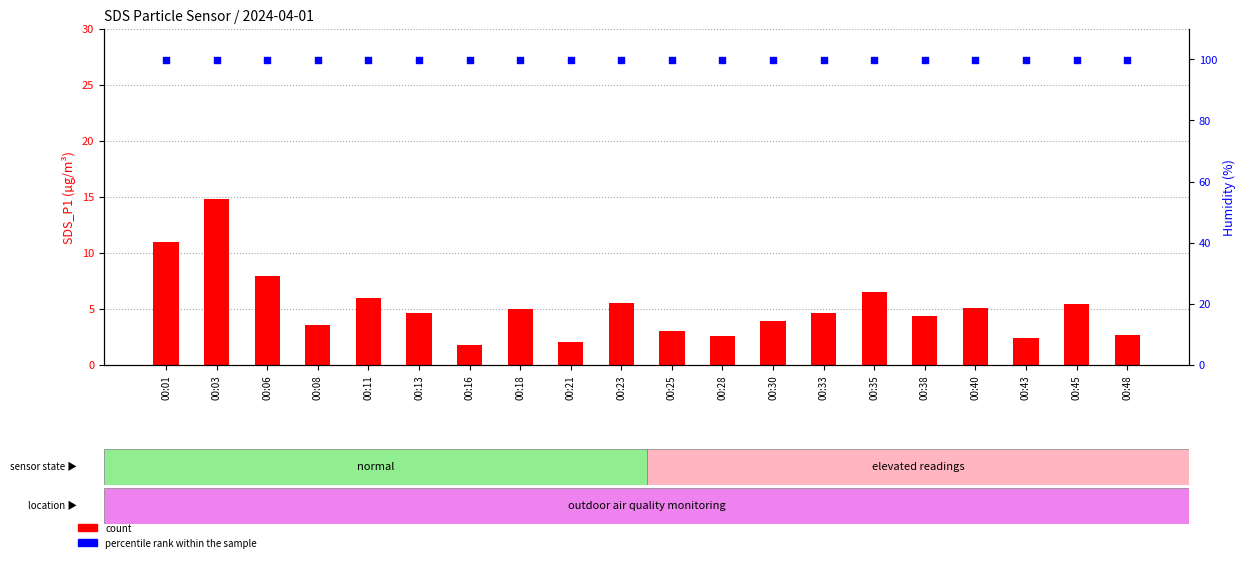

At which category is the sum across all series the highest?

00:03